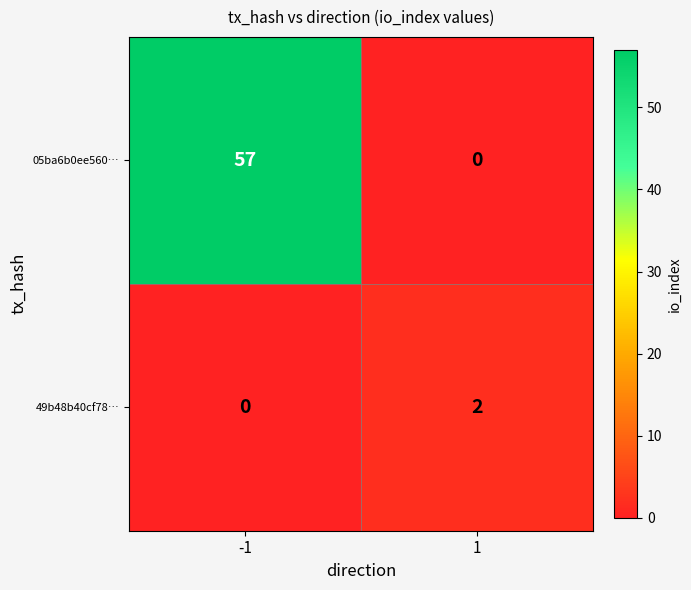

What is the total value across all series at -1?

57